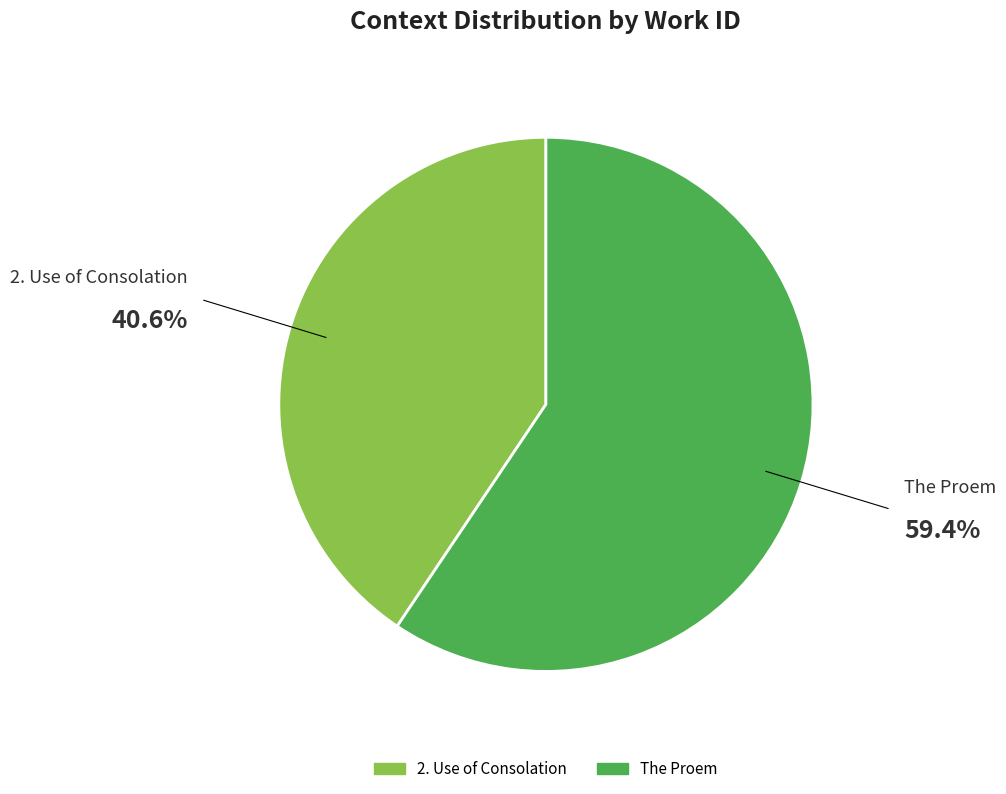

Count the number of slices in the pie.

2